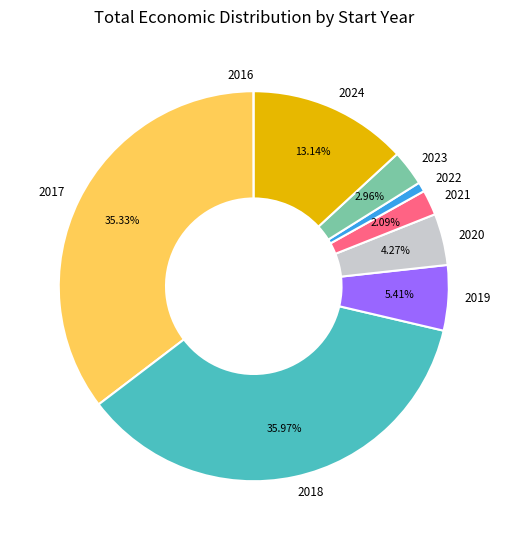

Is the sum of 2018 and 2022 greater than half?

No